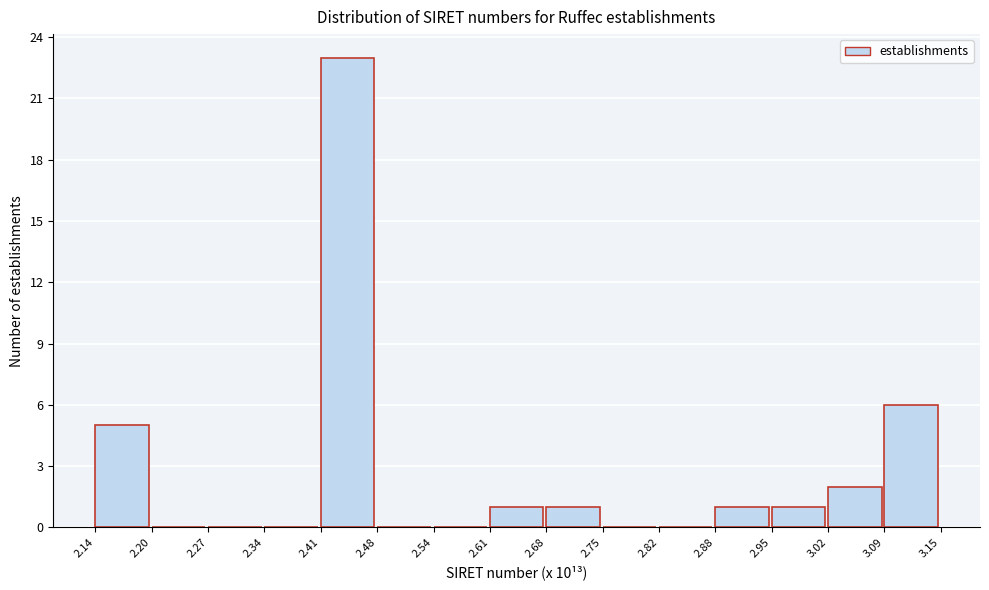

Reading right to left, transcribe all the data shown in this chart.

3.09=6	3.02=2	2.95=1	2.88=1	2.82=0	2.75=0	2.68=1	2.61=1	2.54=0	2.48=0	2.41=23	2.34=0	2.27=0	2.20=0	2.14=5